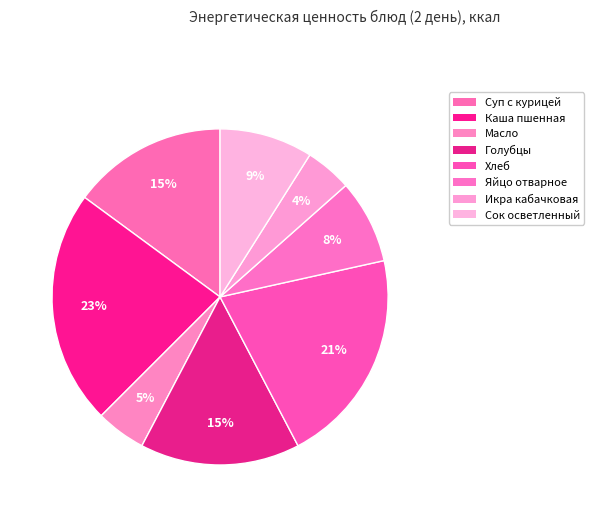

How many slices are in this pie chart?

8